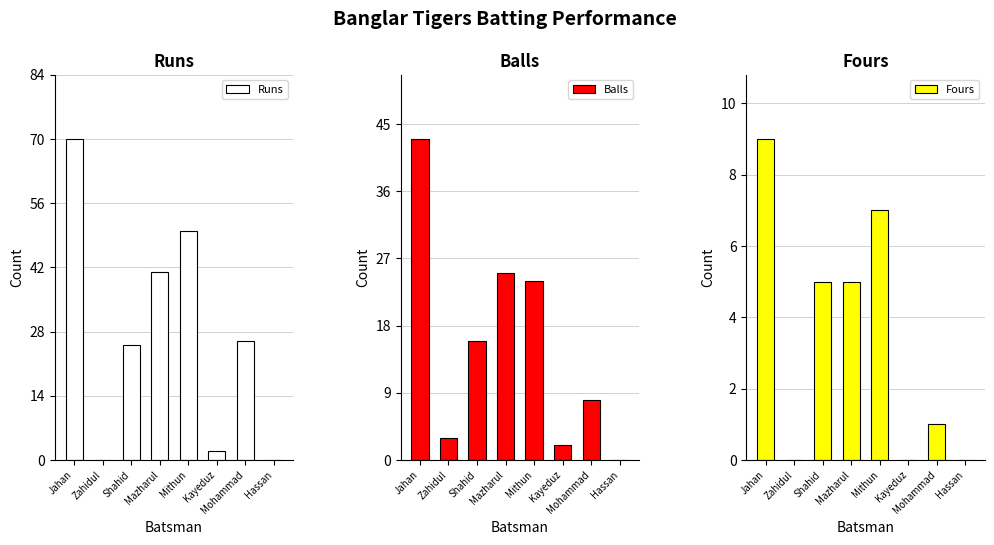

What is the maximum value for Balls?

43